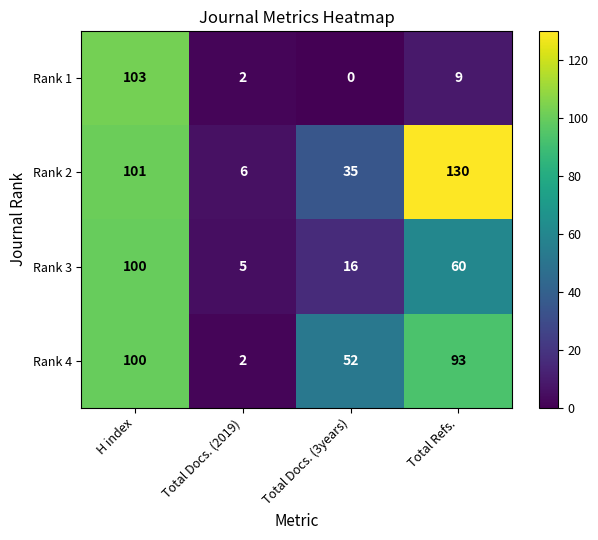

Is it true that Rank 3 equals 23 at H index?

False